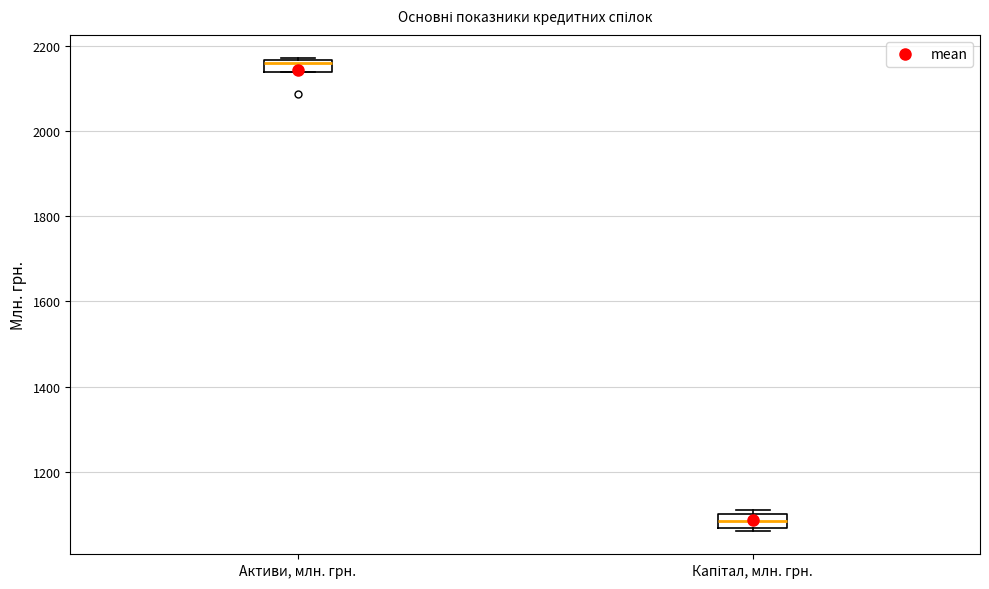

Where is the lower edge of the box for Активи, млн. грн. on the y-axis? The values are not printed on the chart, so give them approximately, as read against the axis.

2140